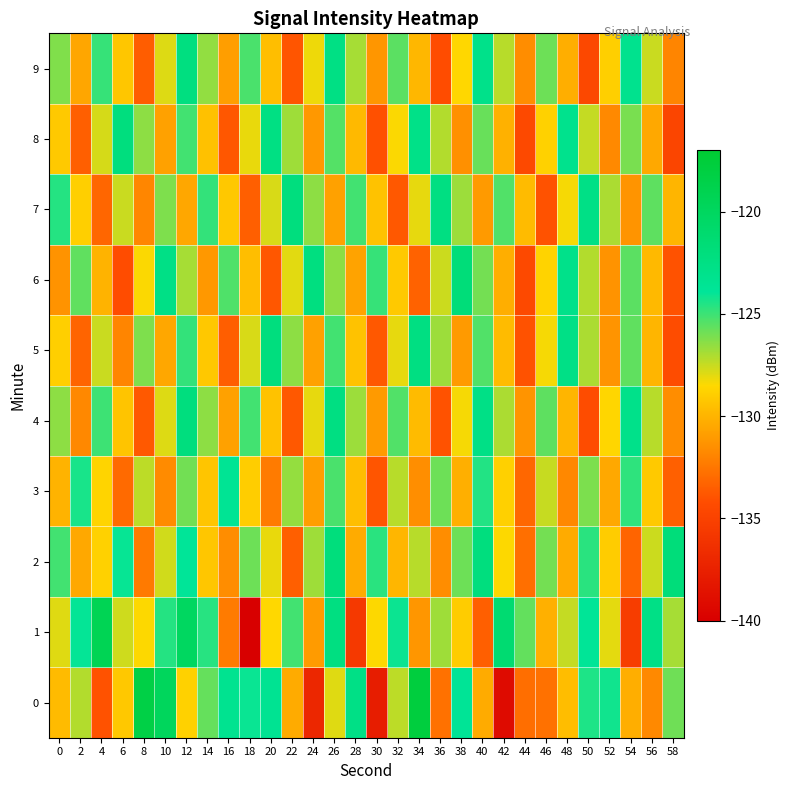

Reading right to left, transcribe all the data shown in this chart.

0: 58=-125.9	56=-131.8	54=-130.2	52=-124.2	50=-124.4	48=-129.6	46=-132.7	44=-132.8	42=-139.1	40=-130.3	38=-123.7	36=-132.8	34=-117.8	32=-127.3	30=-137.7	28=-122.7	26=-128.0	24=-137.0	22=-130.4	20=-123.5	18=-124.1	16=-123.3	14=-125.7	12=-128.8	10=-119.8	8=-118.3	6=-129.2	4=-134.0	2=-127.1	0=-129.7
1: 58=-126.9	56=-122.7	54=-135.3	52=-128.0	50=-123.8	48=-127.5	46=-130.1	44=-125.7	42=-121.2	40=-133.5	38=-129.0	36=-126.8	34=-131.2	32=-124.1	30=-128.5	28=-135.7	26=-122.3	24=-131.0	22=-125.1	20=-128.5	18=-140.6	16=-132.3	14=-124.6	12=-120.1	10=-124.6	8=-128.5	6=-127.6	4=-119.3	2=-124.0	0=-127.9
2: 58=-121.9	56=-127.6	54=-133.2	52=-129.0	50=-124.7	48=-130.3	46=-126.0	44=-132.8	42=-128.5	40=-122.1	38=-125.9	36=-131.6	34=-127.2	32=-129.9	30=-124.7	28=-130.3	26=-122.0	24=-126.8	22=-133.5	20=-128.1	18=-125.9	16=-131.6	14=-129.2	12=-123.9	10=-127.7	8=-132.3	6=-124.0	4=-128.8	2=-130.5	0=-125.1
3: 58=-133.4	56=-129.1	54=-124.8	52=-130.4	50=-126.1	48=-131.8	46=-127.5	44=-133.2	42=-128.8	40=-124.5	38=-130.2	36=-125.9	34=-131.5	32=-127.2	30=-133.9	28=-129.6	26=-125.2	24=-130.9	22=-126.6	20=-132.3	18=-129.0	16=-123.6	14=-129.3	12=-126.0	10=-131.7	8=-127.3	6=-133.0	4=-128.7	2=-124.3	0=-130.0
4: 58=-131.6	56=-127.2	54=-122.9	52=-128.6	50=-134.3	48=-129.9	46=-125.6	44=-131.3	42=-127.0	40=-122.7	38=-128.3	36=-134.0	34=-129.7	32=-125.4	30=-131.0	28=-126.7	26=-122.4	24=-128.1	22=-133.7	20=-129.4	18=-125.1	16=-130.8	14=-126.4	12=-122.1	10=-127.9	8=-133.7	6=-129.3	4=-125.0	2=-131.8	0=-126.5
5: 58=-134.3	56=-130.0	54=-125.6	52=-131.3	50=-127.0	48=-122.7	46=-128.3	44=-134.0	42=-129.7	40=-125.4	38=-131.0	36=-126.7	34=-122.4	32=-128.1	30=-133.8	28=-129.4	26=-125.1	24=-130.8	22=-126.5	20=-122.1	18=-127.8	16=-133.5	14=-129.2	12=-124.8	10=-130.5	8=-126.2	6=-131.9	4=-127.5	2=-133.2	0=-128.9
6: 58=-134.0	56=-129.8	54=-125.6	52=-131.4	50=-127.1	48=-122.9	46=-128.7	44=-134.5	42=-130.2	40=-126.0	38=-121.8	36=-127.6	34=-133.3	32=-129.1	30=-124.9	28=-130.7	26=-126.4	24=-122.2	22=-128.0	20=-133.8	18=-129.6	16=-125.3	14=-131.1	12=-126.9	10=-122.7	8=-128.4	6=-134.2	4=-130.0	2=-125.7	0=-131.3
7: 58=-129.9	56=-125.6	54=-131.3	52=-127.0	50=-122.7	48=-128.3	46=-134.0	44=-129.7	42=-125.4	40=-131.0	38=-126.7	36=-122.4	34=-128.1	32=-133.7	30=-129.4	28=-125.1	26=-130.8	24=-126.4	22=-122.1	20=-127.8	18=-133.5	16=-129.2	14=-124.8	12=-130.5	10=-126.2	8=-131.9	6=-127.5	4=-133.2	2=-128.9	0=-124.6
8: 58=-134.8	56=-130.4	54=-126.1	52=-131.8	50=-127.4	48=-123.1	46=-128.8	44=-134.4	42=-130.1	40=-125.8	38=-131.4	36=-127.1	34=-122.8	32=-128.4	30=-134.1	28=-129.8	26=-125.4	24=-131.1	22=-126.8	20=-122.4	18=-128.1	16=-133.8	14=-129.4	12=-125.1	10=-130.8	8=-126.4	6=-122.1	4=-127.8	2=-133.4	0=-129.1
9: 58=-131.9	56=-127.6	54=-123.2	52=-128.9	50=-134.6	48=-130.2	46=-125.9	44=-131.6	42=-127.2	40=-122.9	38=-128.6	36=-134.2	34=-129.9	32=-125.6	30=-131.2	28=-126.9	26=-122.6	24=-128.2	22=-133.9	20=-129.6	18=-125.2	16=-130.9	14=-126.6	12=-122.2	10=-127.9	8=-133.6	6=-129.2	4=-124.9	2=-130.6	0=-126.2